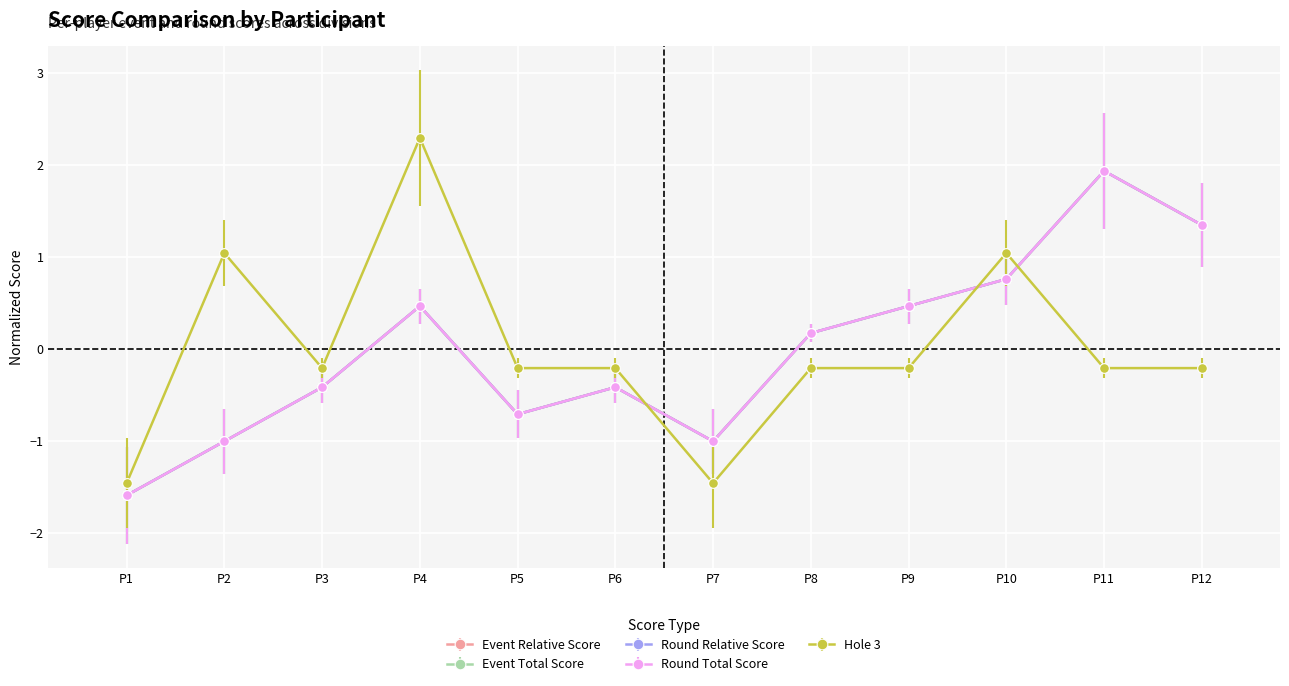

Is this an area chart (filled region under the line)?

No